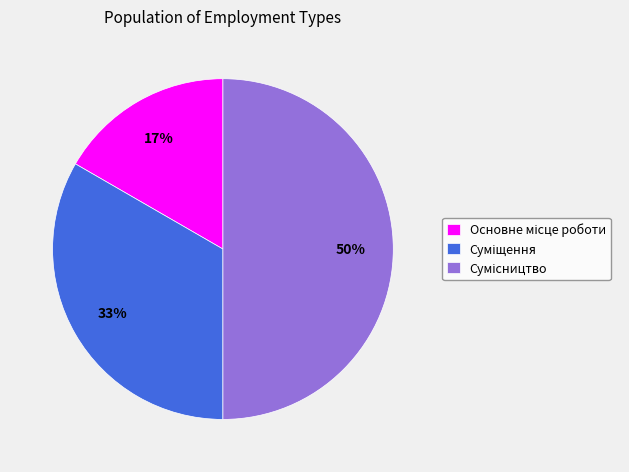

To the nearest percent, what is the average slice percentage?

33%